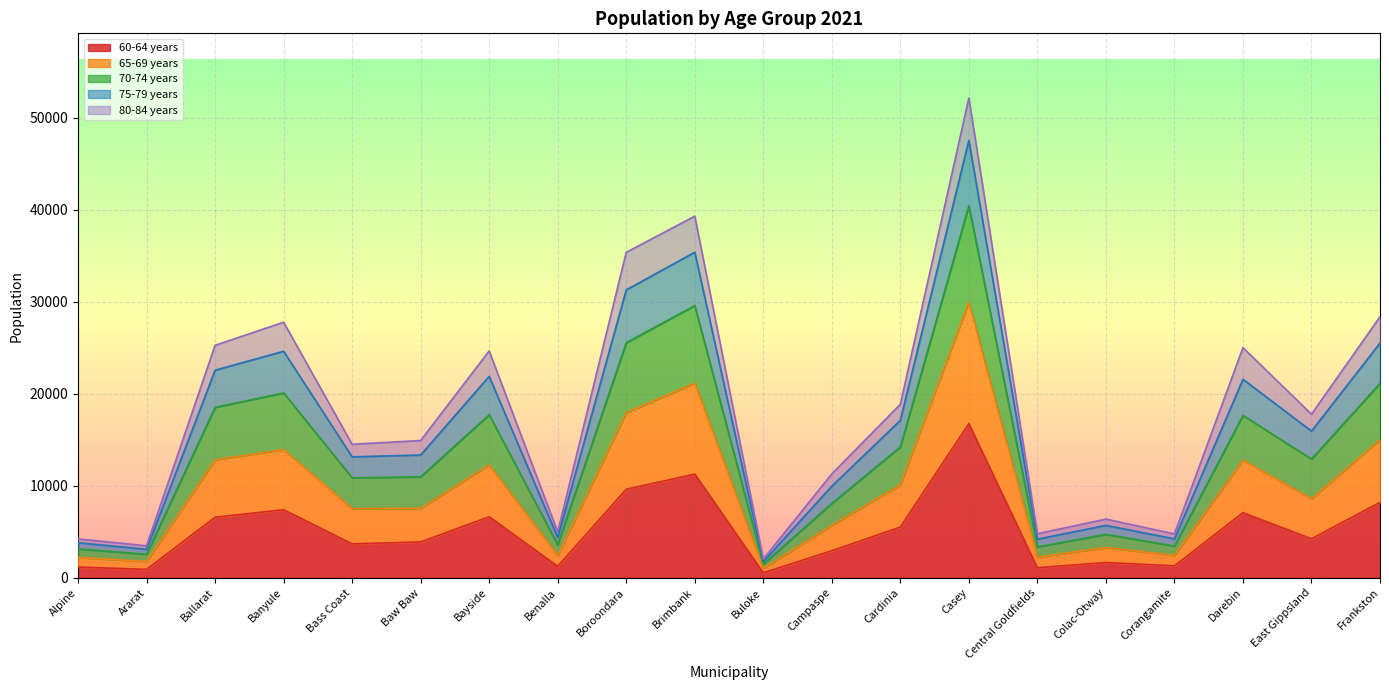

Is the value of 75-79 years at Central Goldfields greater than the value of 65-69 years at Bass Coast?

No